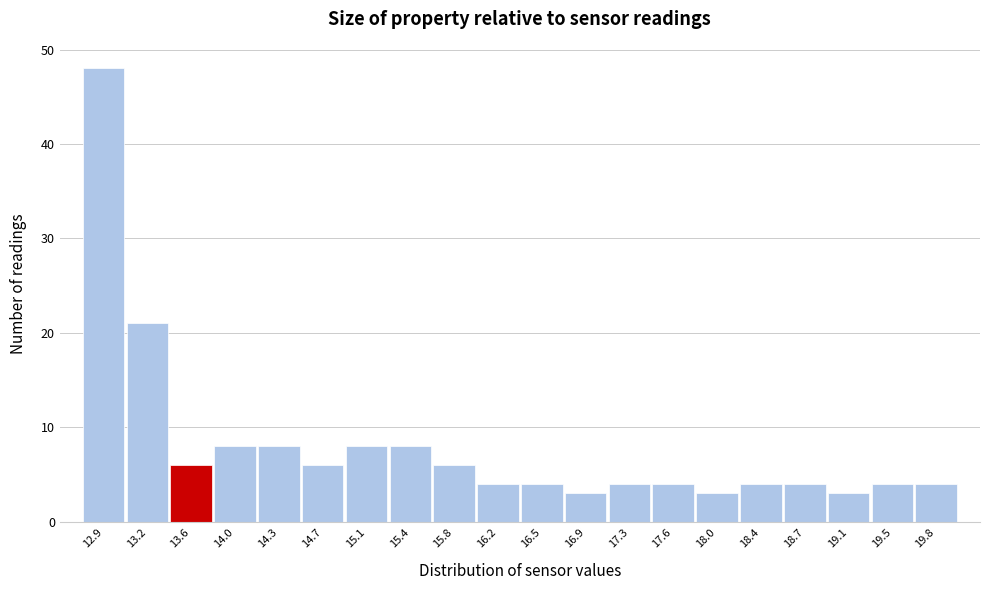

Over which range of the x-axis is the bar tallest?

12.700 to 13.065